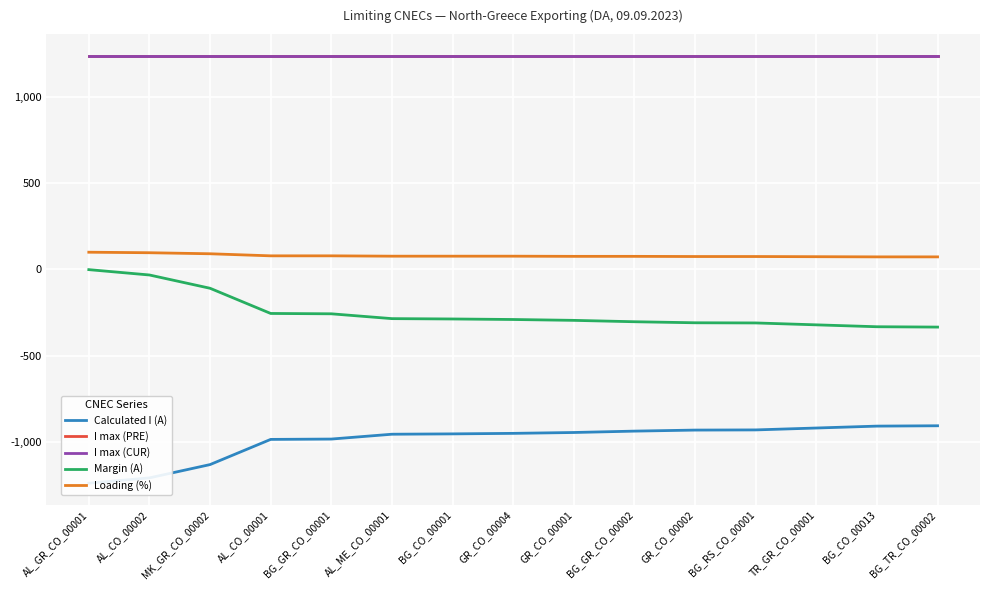

Rank the series at GR_CO_00001 from lowest to highest value.

Calculated I (A), Margin (A), Loading (%), I max (PRE), I max (CUR)